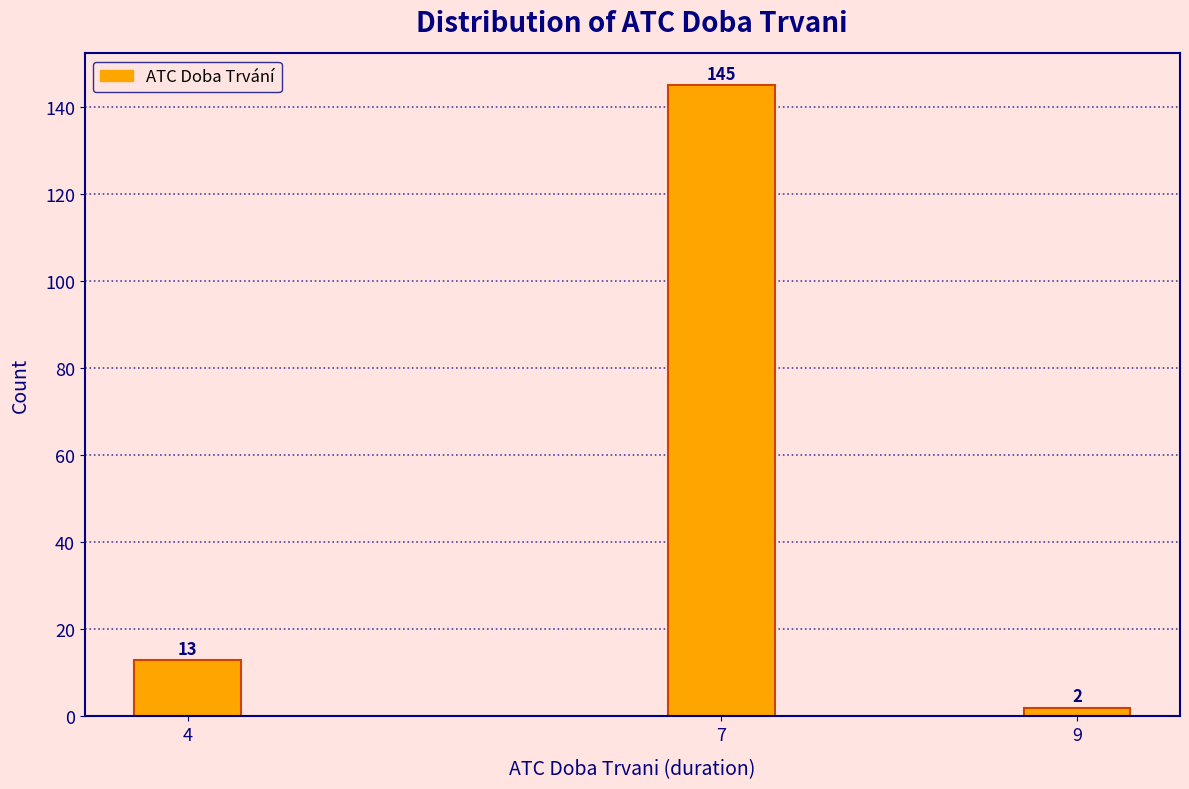

Reading left to right, transcribe all the data shown in this chart.

13	145	2